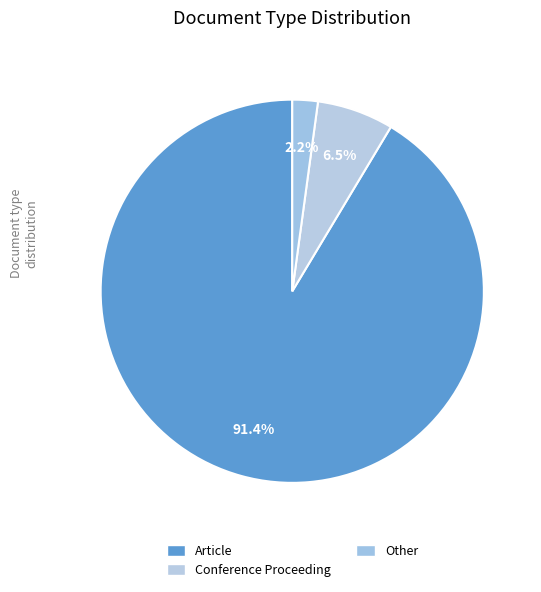

Which category has the smallest portion of the pie?

Other